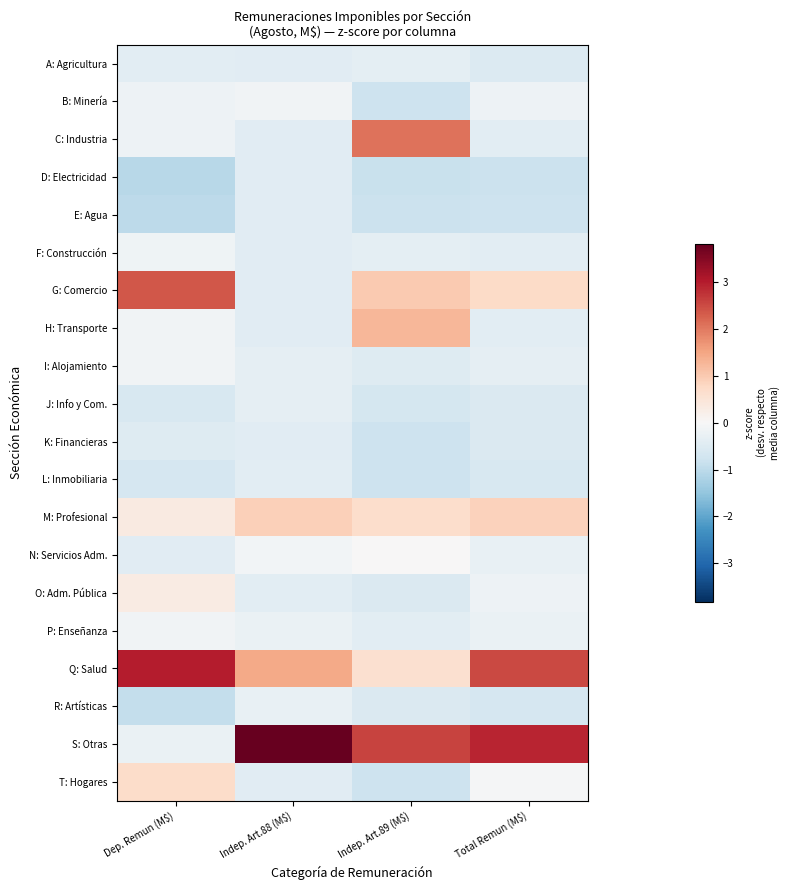

Reading left to right, what are all the values shown in this chart?

A: Agricultura: Dep. Remun (M$)=-0.4	Indep. Art.88 (M$)=-0.4	Indep. Art.89 (M$)=-0.4	Total Remun (M$)=-0.5
B: Minería: Dep. Remun (M$)=-0.2	Indep. Art.88 (M$)=-0.1	Indep. Art.89 (M$)=-0.8	Total Remun (M$)=-0.2
C: Industria: Dep. Remun (M$)=-0.2	Indep. Art.88 (M$)=-0.4	Indep. Art.89 (M$)=2.1	Total Remun (M$)=-0.4
D: Electricidad: Dep. Remun (M$)=-1.1	Indep. Art.88 (M$)=-0.4	Indep. Art.89 (M$)=-0.8	Total Remun (M$)=-0.8
E: Agua: Dep. Remun (M$)=-1.0	Indep. Art.88 (M$)=-0.4	Indep. Art.89 (M$)=-0.8	Total Remun (M$)=-0.8
F: Construcción: Dep. Remun (M$)=-0.2	Indep. Art.88 (M$)=-0.4	Indep. Art.89 (M$)=-0.4	Total Remun (M$)=-0.4
G: Comercio: Dep. Remun (M$)=2.4	Indep. Art.88 (M$)=-0.4	Indep. Art.89 (M$)=1.0	Total Remun (M$)=0.7
H: Transporte: Dep. Remun (M$)=-0.1	Indep. Art.88 (M$)=-0.4	Indep. Art.89 (M$)=1.3	Total Remun (M$)=-0.4
I: Alojamiento: Dep. Remun (M$)=-0.1	Indep. Art.88 (M$)=-0.4	Indep. Art.89 (M$)=-0.5	Total Remun (M$)=-0.3
J: Info y Com.: Dep. Remun (M$)=-0.6	Indep. Art.88 (M$)=-0.4	Indep. Art.89 (M$)=-0.7	Total Remun (M$)=-0.5
K: Financieras: Dep. Remun (M$)=-0.5	Indep. Art.88 (M$)=-0.4	Indep. Art.89 (M$)=-0.8	Total Remun (M$)=-0.6
L: Inmobiliaria: Dep. Remun (M$)=-0.6	Indep. Art.88 (M$)=-0.4	Indep. Art.89 (M$)=-0.8	Total Remun (M$)=-0.6
M: Profesional: Dep. Remun (M$)=0.4	Indep. Art.88 (M$)=0.9	Indep. Art.89 (M$)=0.7	Total Remun (M$)=0.9
N: Servicios Adm.: Dep. Remun (M$)=-0.4	Indep. Art.88 (M$)=-0.1	Indep. Art.89 (M$)=0.0	Total Remun (M$)=-0.3
O: Adm. Pública: Dep. Remun (M$)=0.3	Indep. Art.88 (M$)=-0.4	Indep. Art.89 (M$)=-0.5	Total Remun (M$)=-0.2
P: Enseñanza: Dep. Remun (M$)=-0.1	Indep. Art.88 (M$)=-0.2	Indep. Art.89 (M$)=-0.4	Total Remun (M$)=-0.3
Q: Salud: Dep. Remun (M$)=3.0	Indep. Art.88 (M$)=1.5	Indep. Art.89 (M$)=0.6	Total Remun (M$)=2.5
R: Artísticas: Dep. Remun (M$)=-0.9	Indep. Art.88 (M$)=-0.3	Indep. Art.89 (M$)=-0.6	Total Remun (M$)=-0.6
S: Otras: Dep. Remun (M$)=-0.2	Indep. Art.88 (M$)=3.8	Indep. Art.89 (M$)=2.6	Total Remun (M$)=2.9
T: Hogares: Dep. Remun (M$)=0.7	Indep. Art.88 (M$)=-0.4	Indep. Art.89 (M$)=-0.8	Total Remun (M$)=-0.0